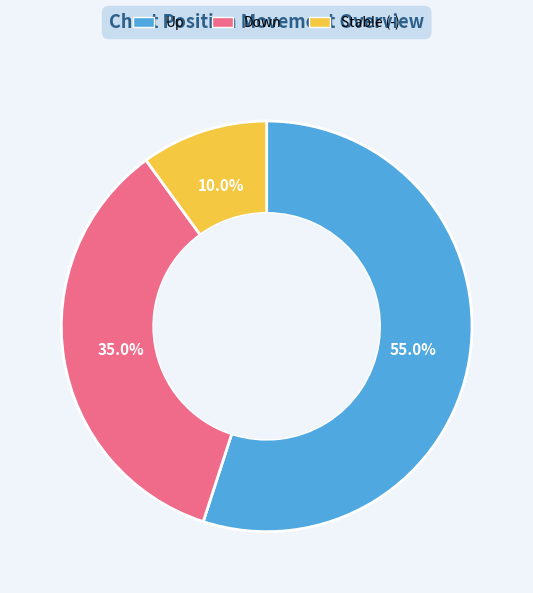

Is there any slice that represents more than half of the pie?

Yes